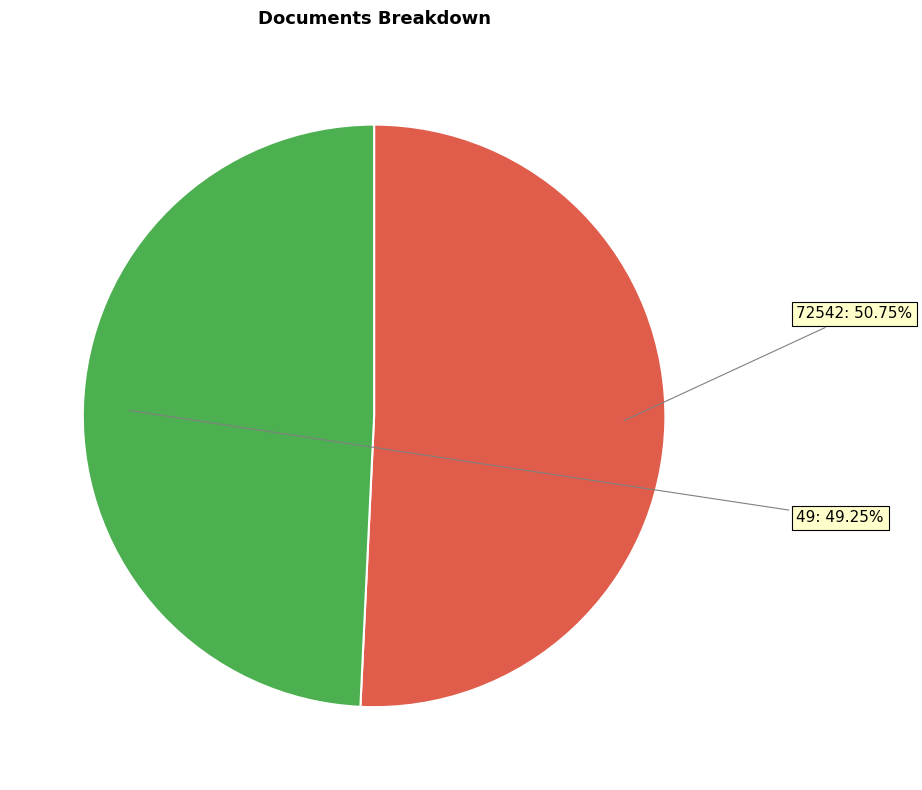

What is the change in value from 72542 to 49?

-1878